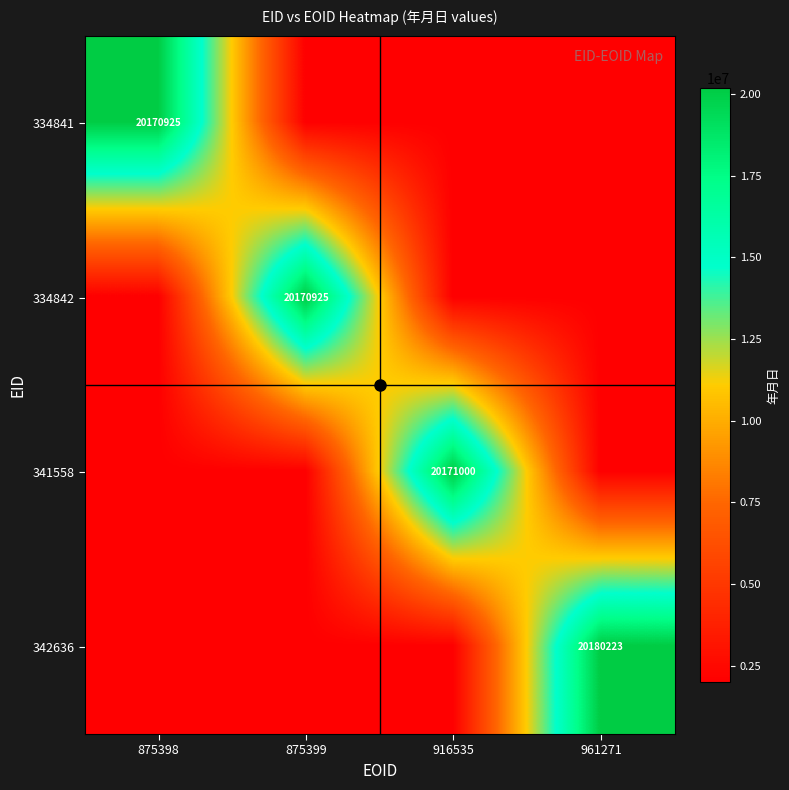

What is the average value of the 334842 series?

6555550.6